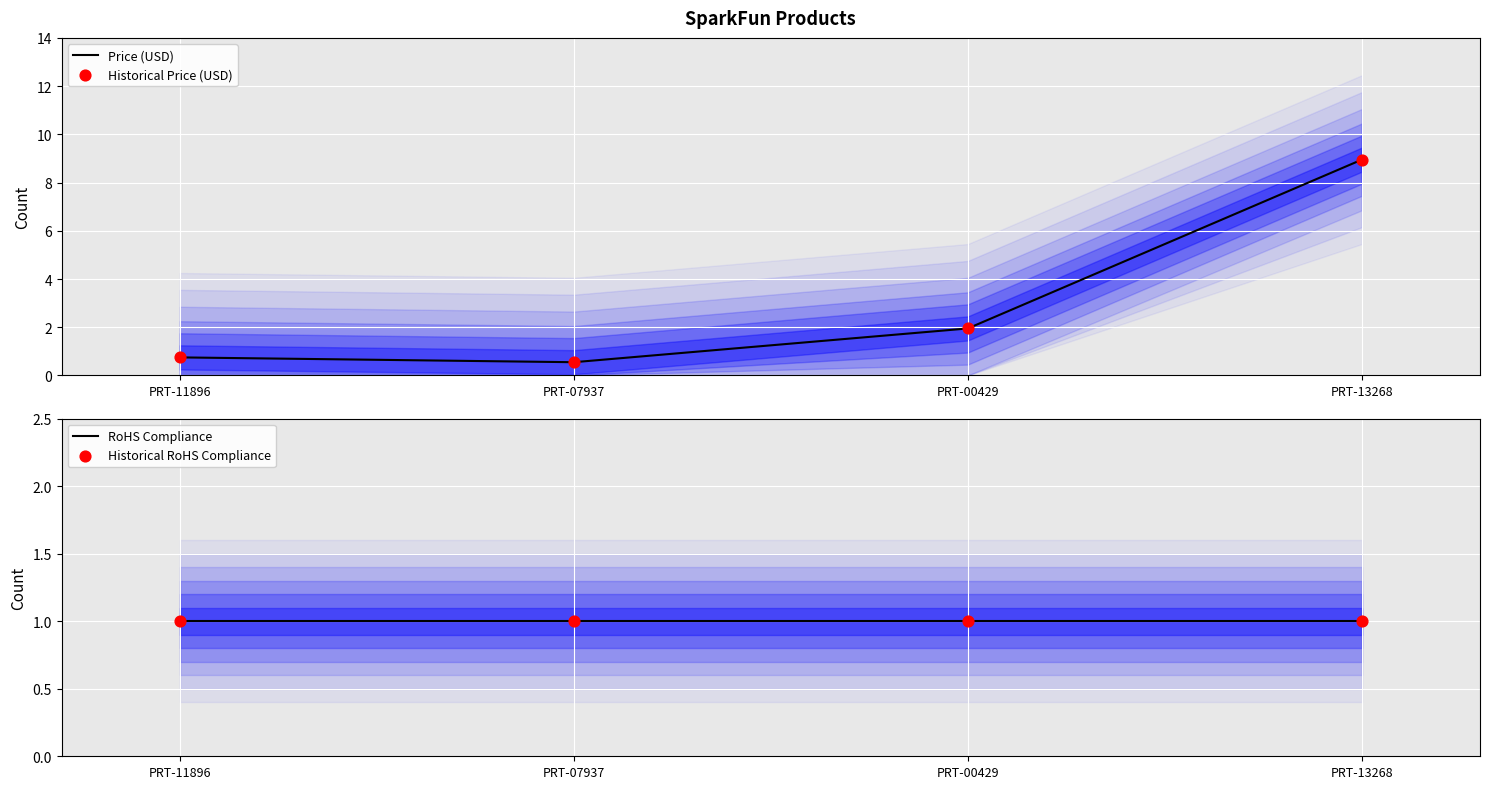

At how many categories does at least one series exceed 7?

1